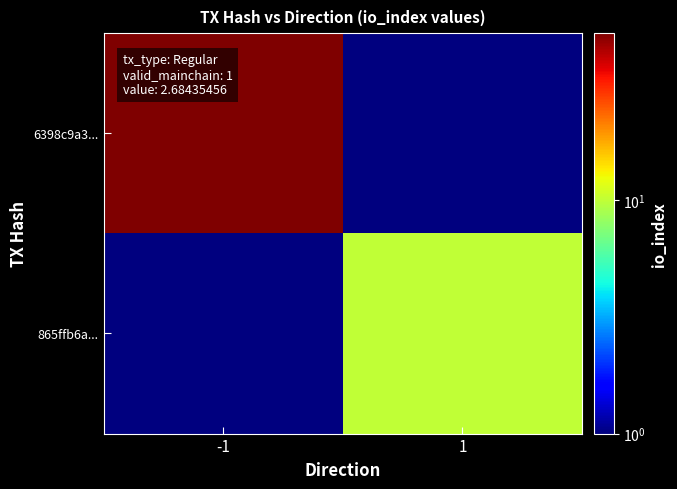

Reading left to right, what are all the values shown in this chart?

6398c9a3...: -1=52.0	1=0.1
865ffb6a...: -1=0.1	1=10.0